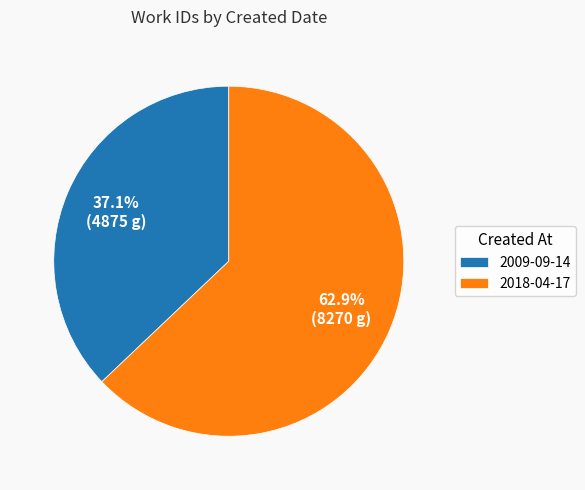

What percentage is the 2018-04-17 slice, to the nearest percent?

63%